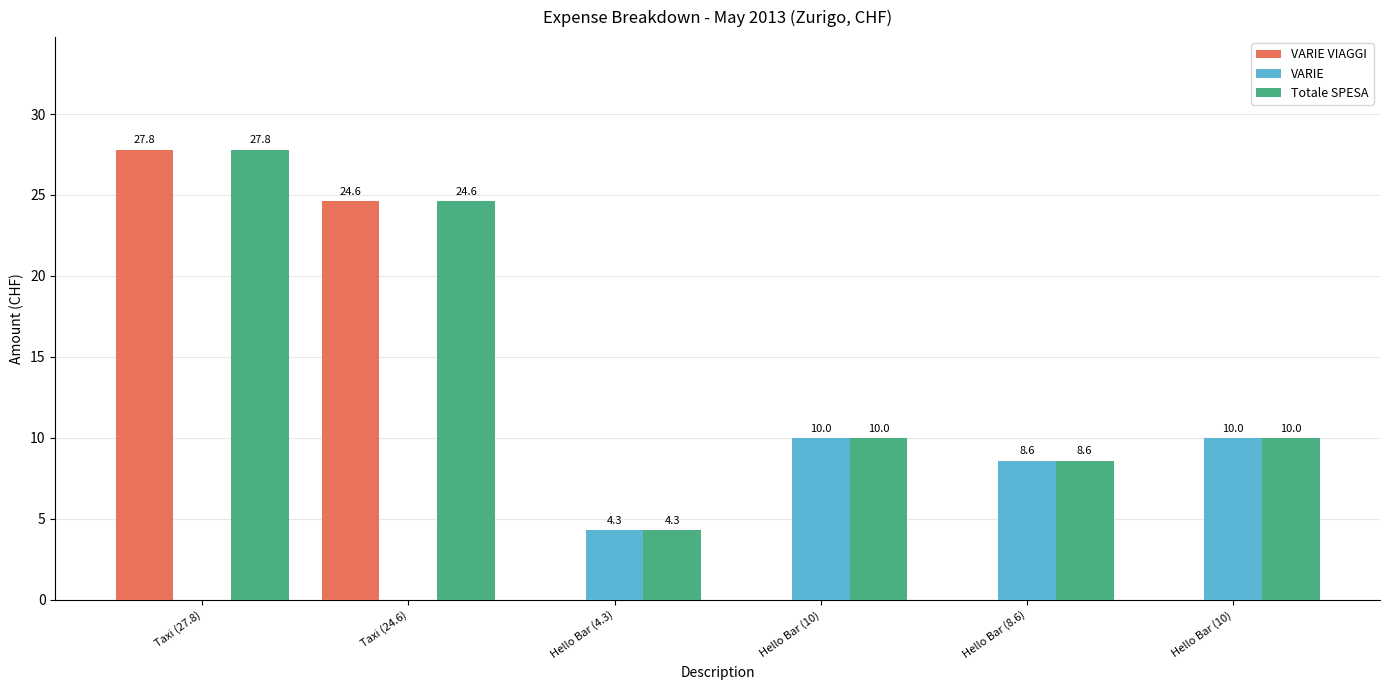

The value of VARIE at Hello Bar (4.3) is 6.9. True or false?

False